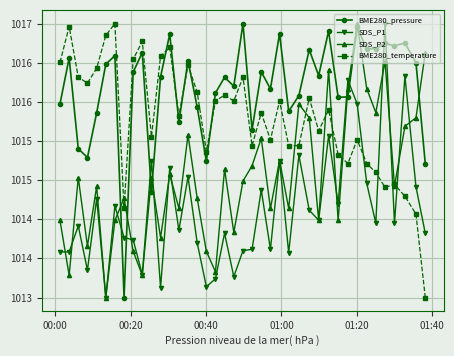

Which series has the largest total across all categories?

BME280_pressure